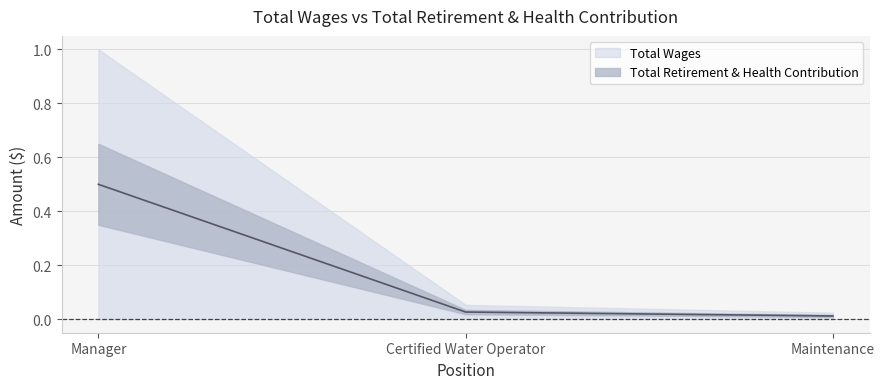

At which category does the chart reach its minimum across all series?

Maintenance